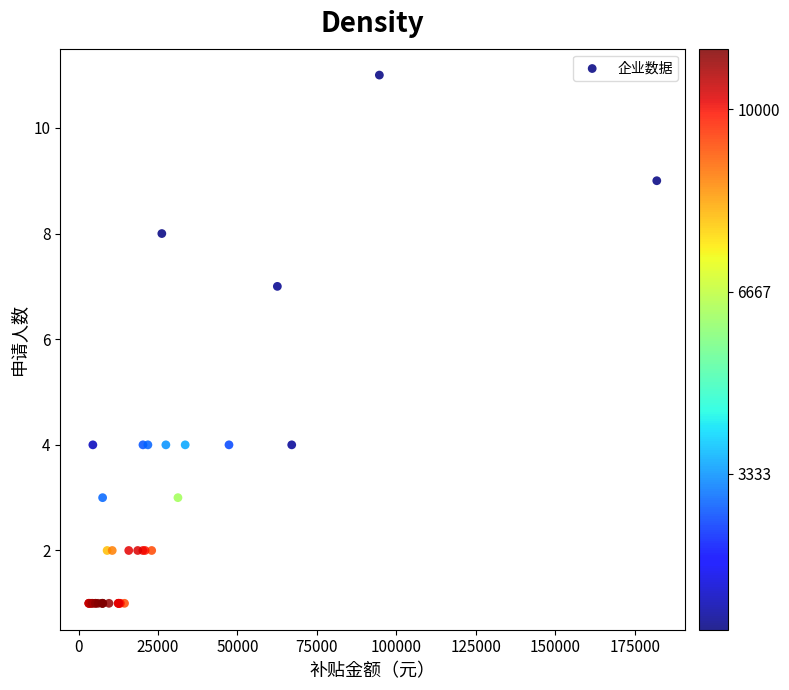

What Y value in the scatter plot is closest to 6?

7